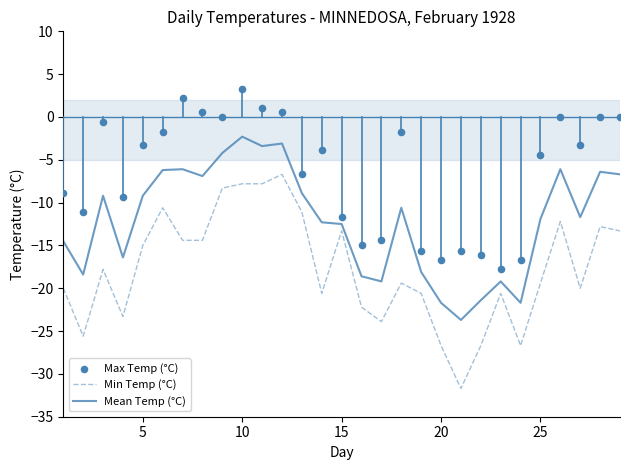

What are all the series names shown in the legend?

Min Temp (°C), Mean Temp (°C), Max Temp (°C)